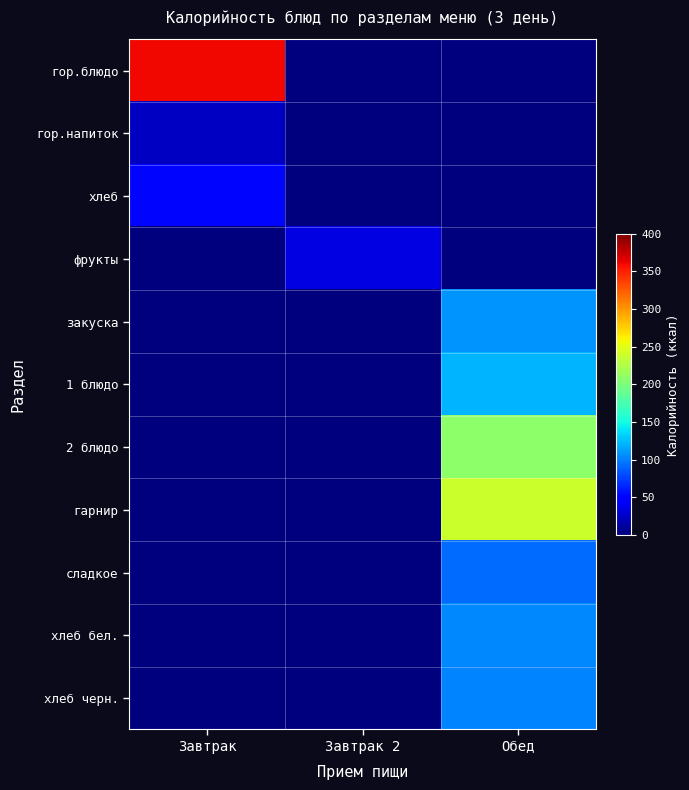

How many distinct data groups are displayed?

11